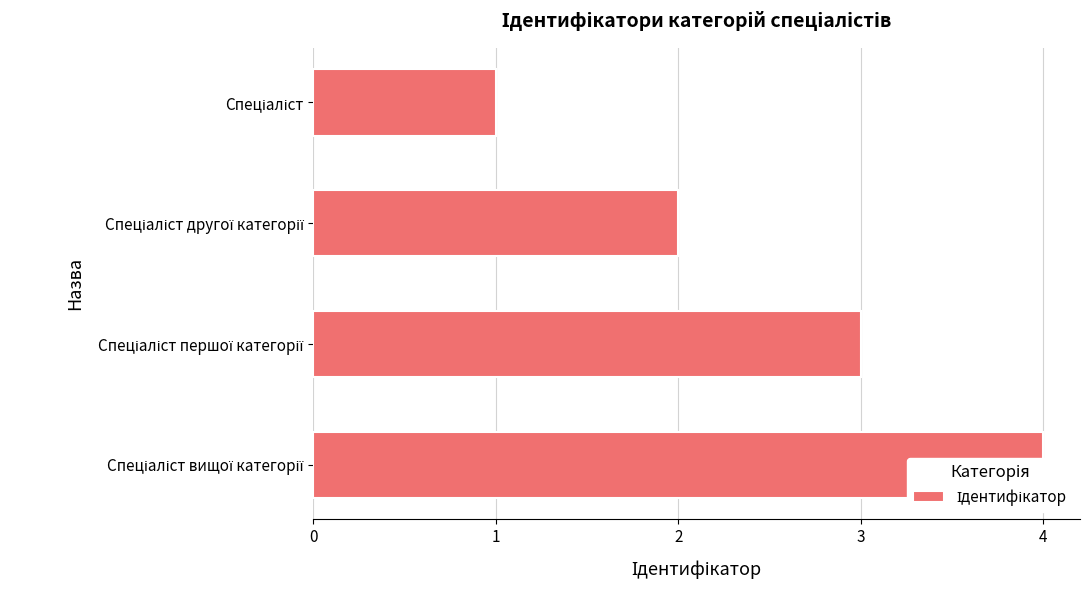

Between Спеціаліст першої категорії and Спеціаліст вищої категорії, which is larger?

Спеціаліст вищої категорії